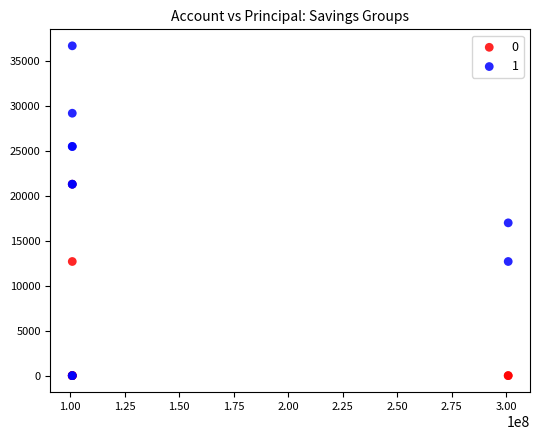

What are all the series names shown in the legend?

0, 1